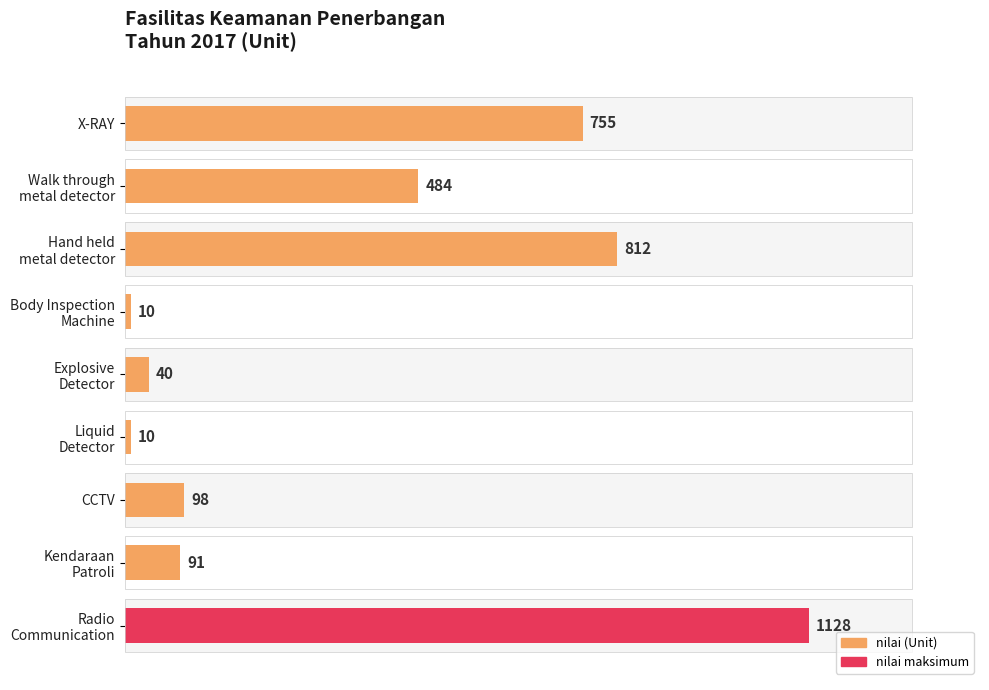

Is it true that the value at Body Inspection Machine is 15?

False